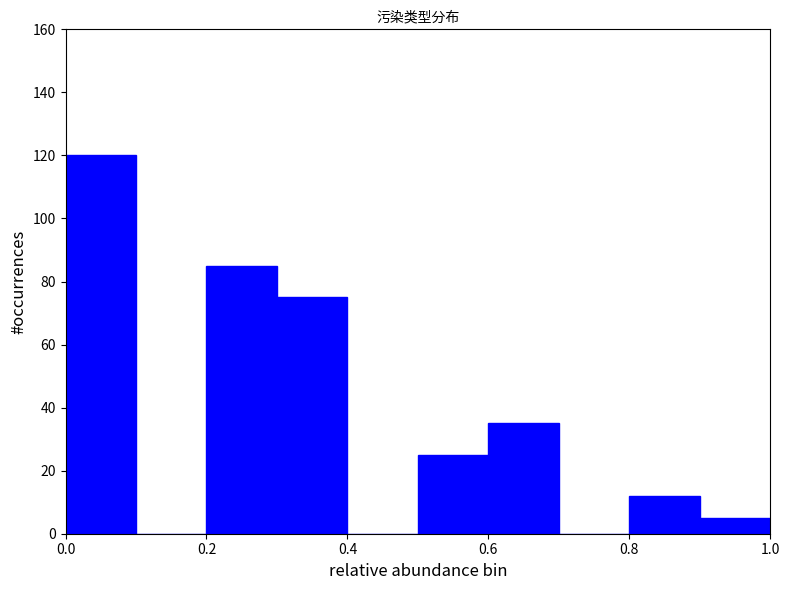

Reading left to right, transcribe this chart: for each bar, give the range it covers on the x-axis and its height. The values are not printed on the chart, so give them approximately, as read against the axis.

0.0 to 0.1: 120
0.1 to 0.2: 0
0.2 to 0.3: 86
0.3 to 0.4: 76
0.4 to 0.5: 0
0.5 to 0.6: 26
0.6 to 0.7: 36
0.7 to 0.8: 0
0.8 to 0.9: 12
0.9 to 1.0: 6